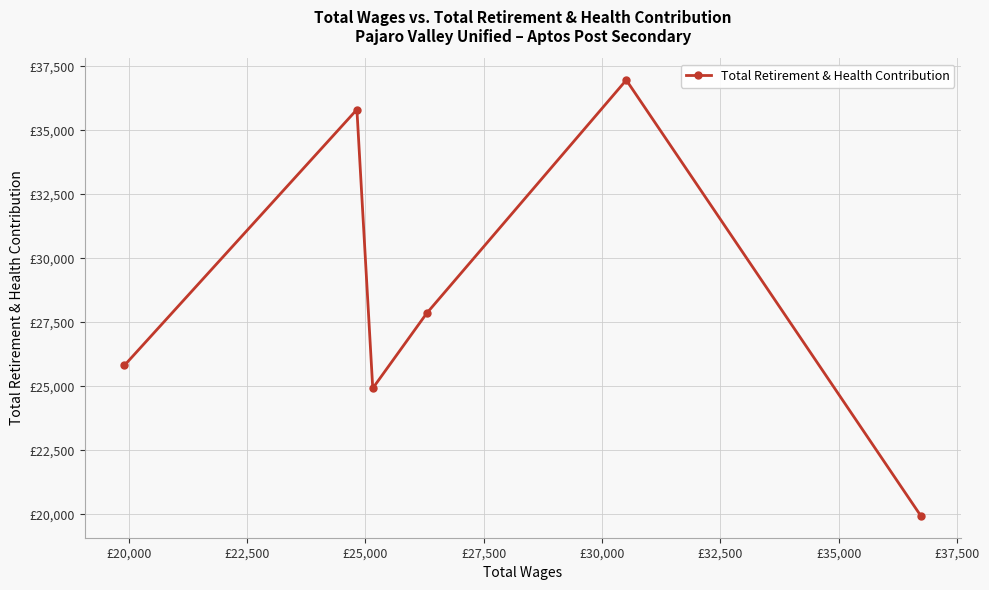

The value at £17,500 is 4839. True or false?

False